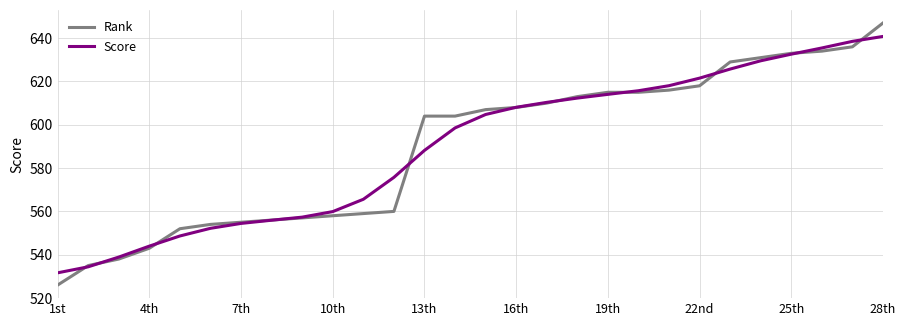

Which series has the widest spread of values?

Rank